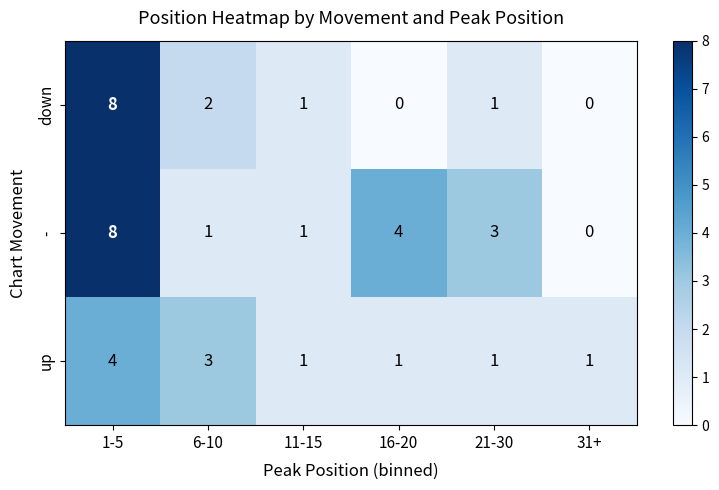

How many categories are shown in the chart?

6